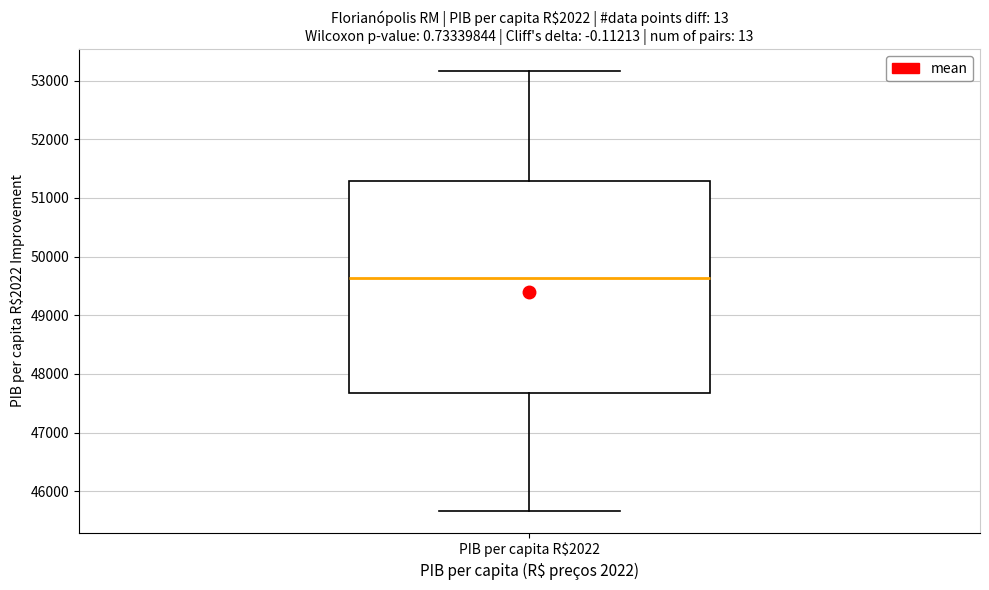

Read this box plot against the y-axis: the position of the median line, the range covered by the box, and the ends of both whiskers. The values are not printed on the chart, so give them approximately, as read against the axis.

median 49600, box 47700 to 51300, whiskers 45700 to 53200